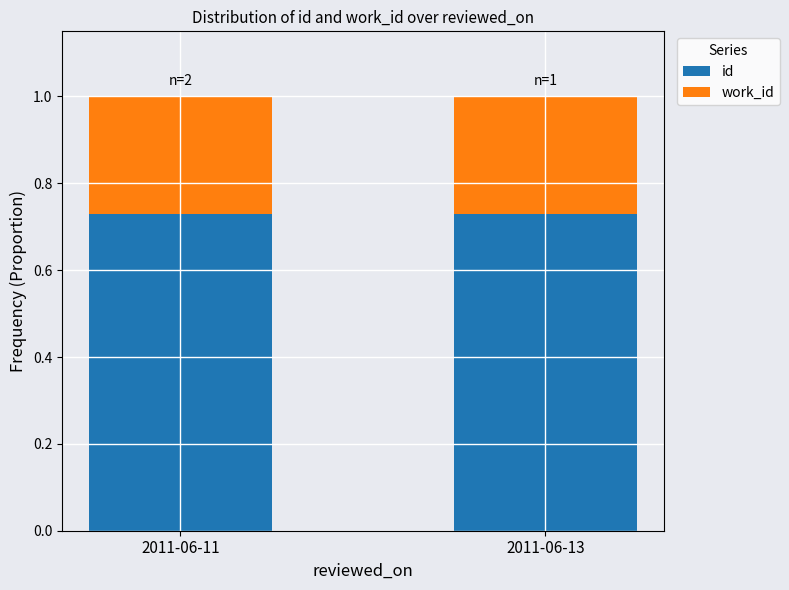

True or false: id has a value of 1.1 at 2011-06-11.

False